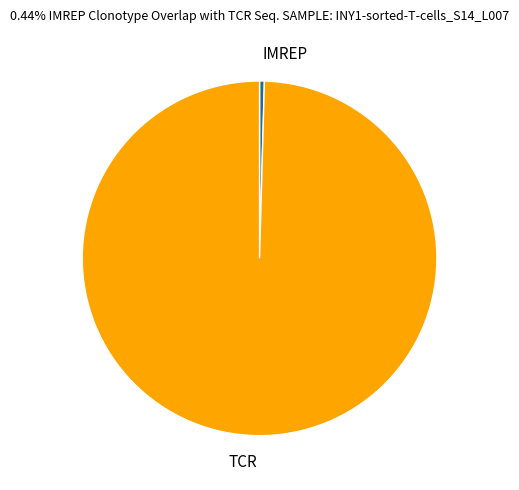

Between TCR and IMREP, which is larger?

TCR